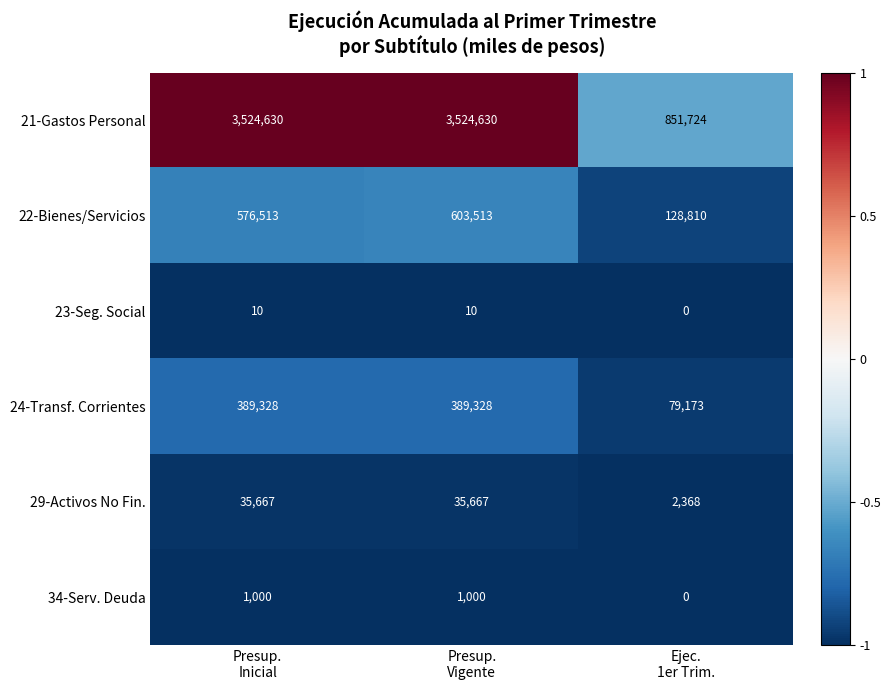

Which series has the largest total across all categories?

21-Gastos Personal